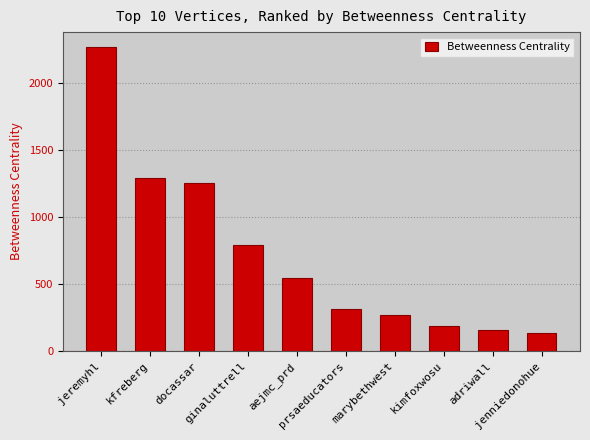

At which label does the data first exceed 543?

jeremyhl